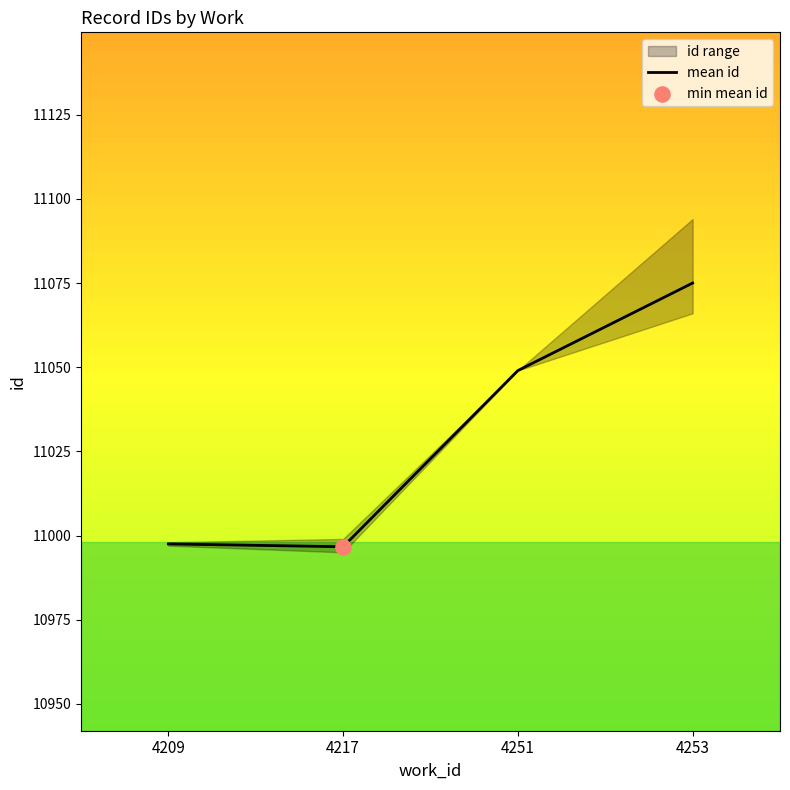

What is the ratio of the value at 4251 to the value at 4253?

1.0